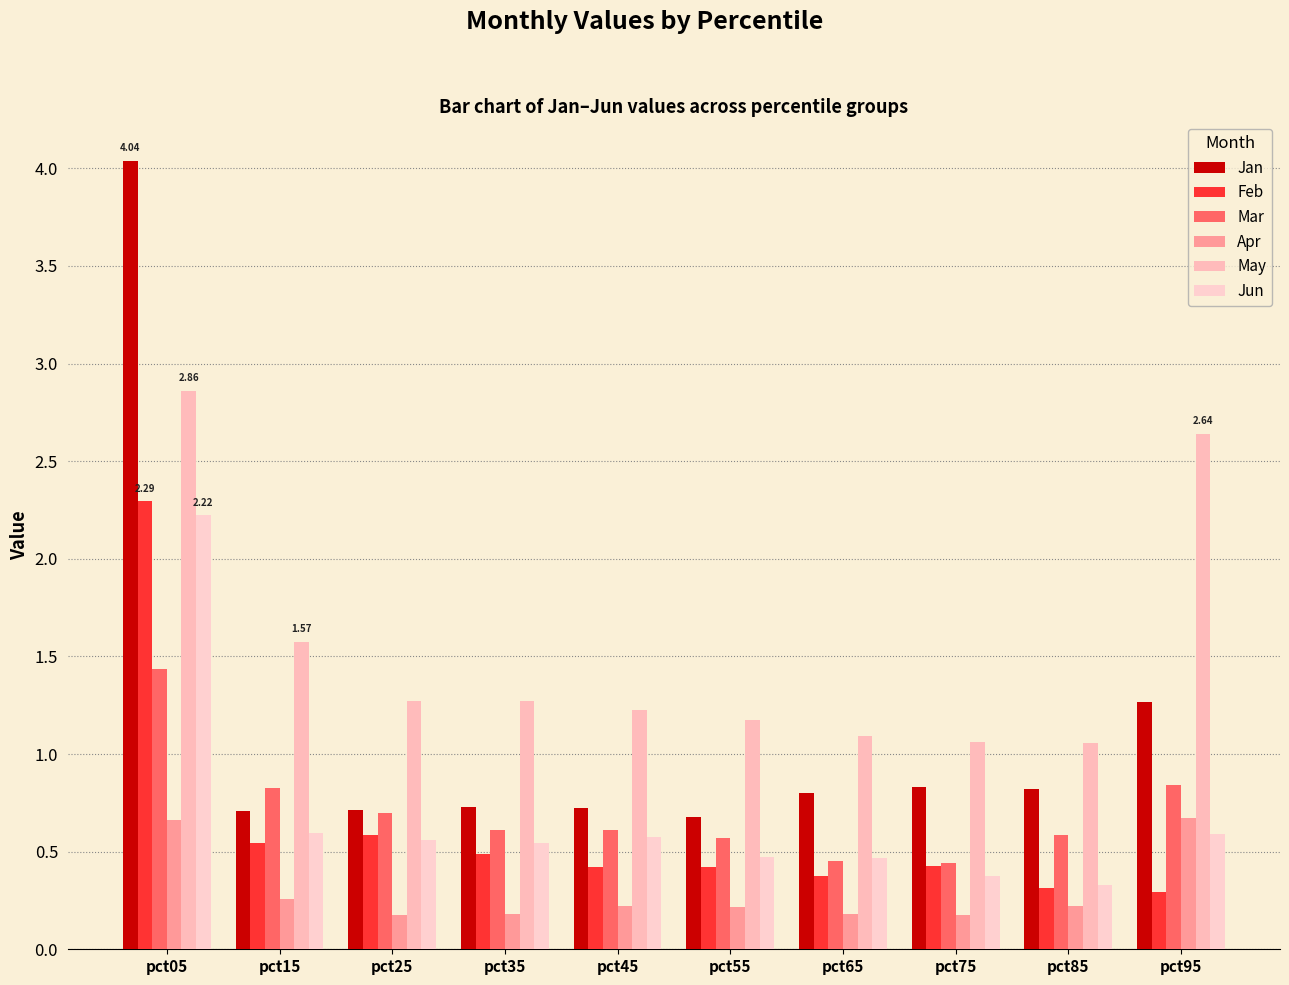

At how many categories does at least one series exceed 1?

10